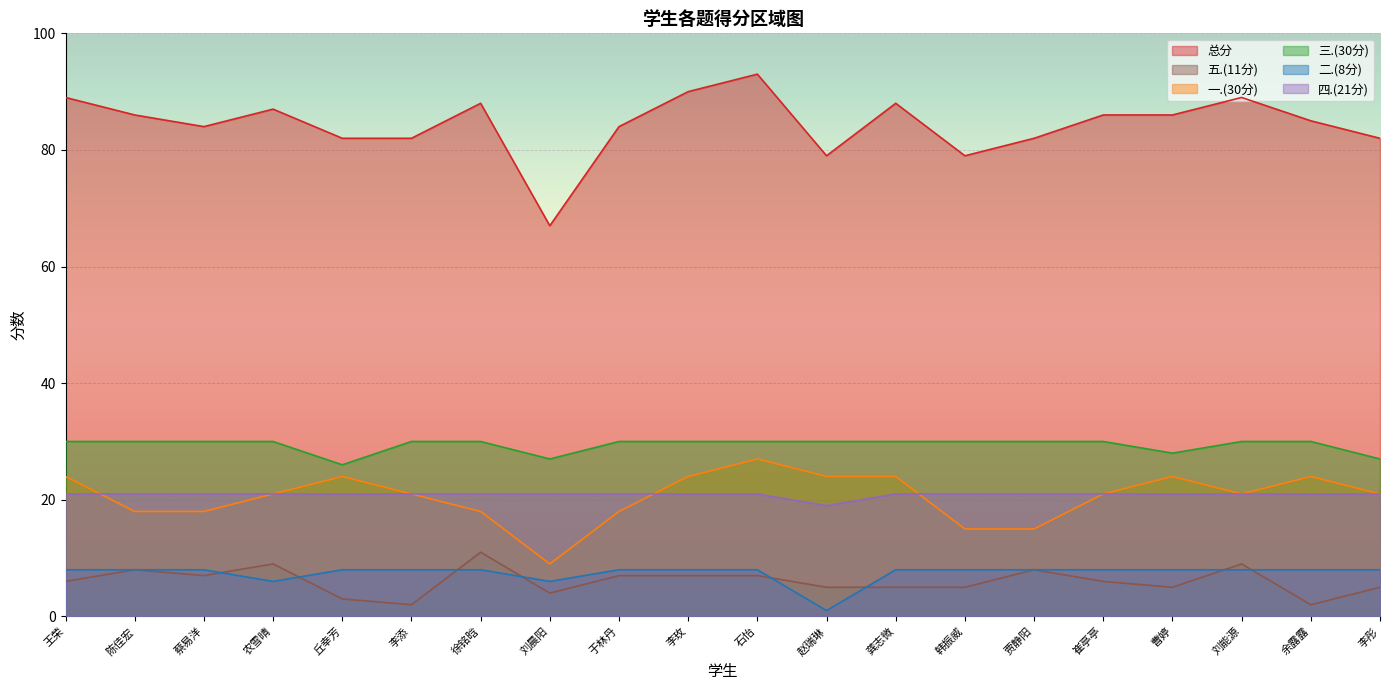

Between 赵瑞琳 and 李彤, which series saw the biggest shift?

二.(8分)